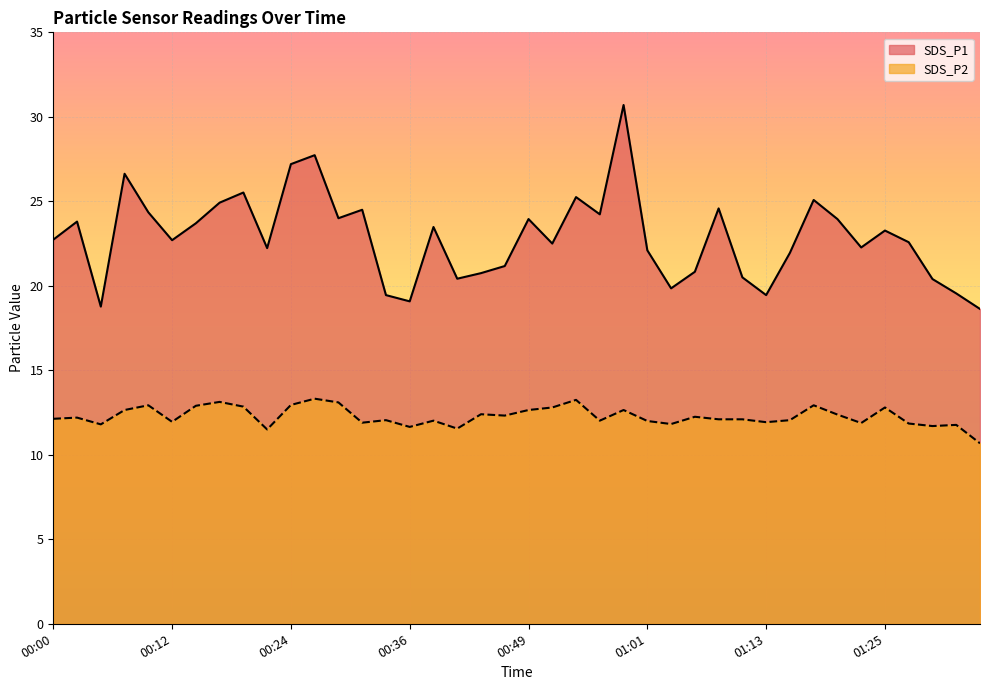

Reading right to left, extract all data points from this chart.

SDS_P1: 18.6	19.6	20.4	22.6	23.3	22.3	23.9	25.1	21.9	19.4	20.5	24.6	20.8	19.9	22.1	30.7	24.2	25.2	22.5	23.9	21.2	20.8	20.4	23.5	19.1	19.4	24.5	24.0	27.7	27.2	22.2	25.5	24.9	23.7	22.7	24.4	26.6	18.8	23.8	22.7
SDS_P2: 10.7	11.8	11.7	11.8	12.8	11.9	12.4	12.9	12.1	11.9	12.1	12.1	12.2	11.8	12.0	12.7	12.0	13.2	12.8	12.7	12.3	12.4	11.6	12.0	11.7	12.1	11.9	13.1	13.3	12.9	11.5	12.8	13.1	12.9	11.9	12.9	12.7	11.8	12.2	12.1